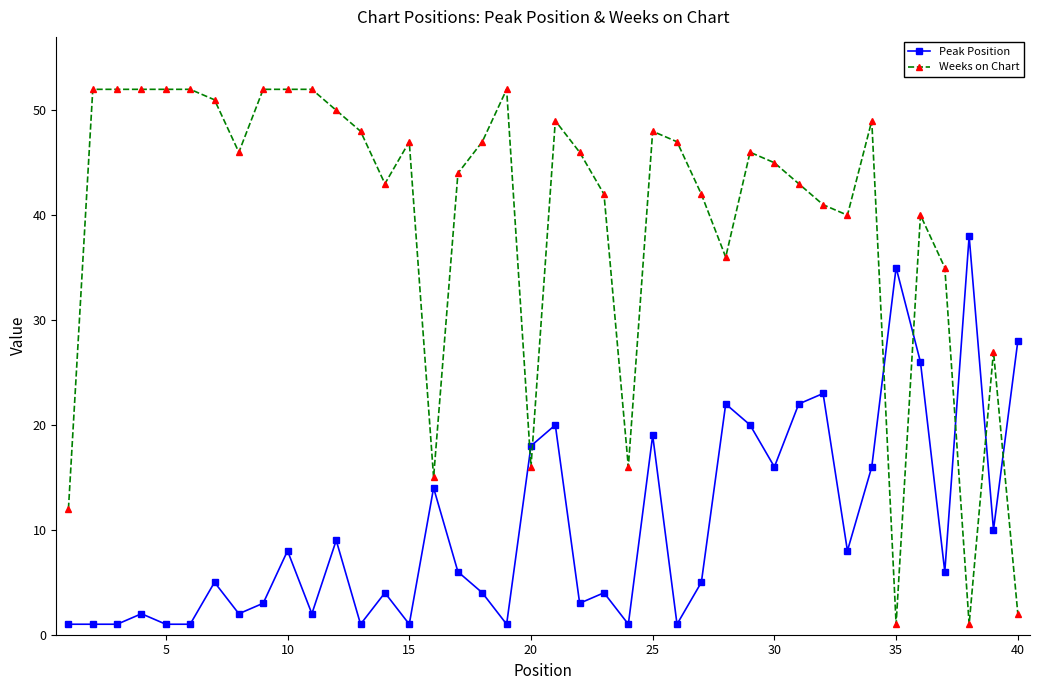

True or false: Peak Position and Weeks on Chart intersect in this chart.

True